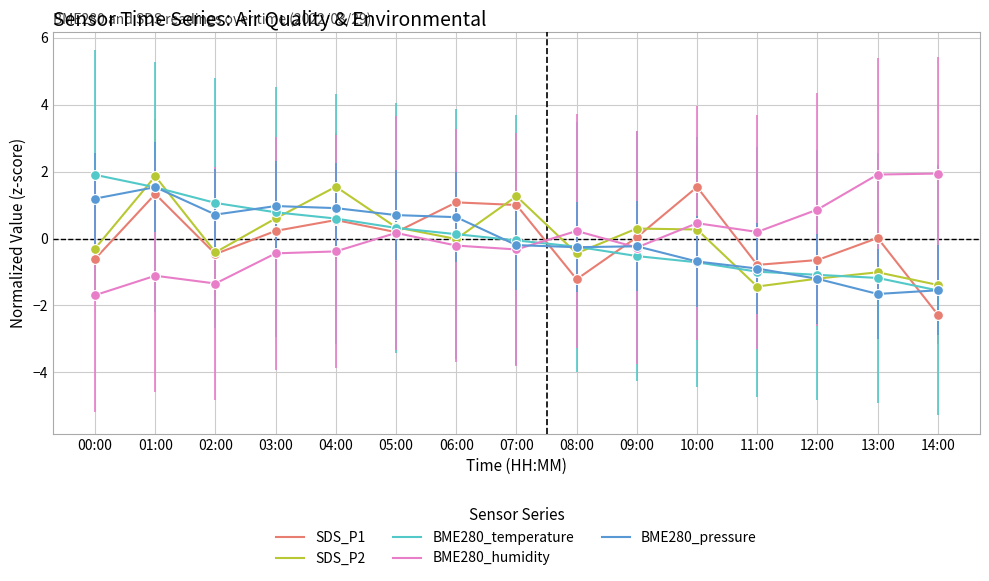

What is the total value across all series at 04:00?

3.2